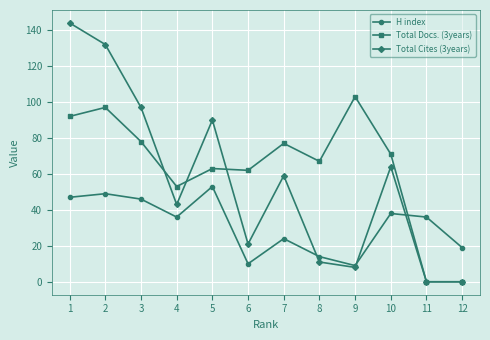

What is the total value across all series at 5?

206